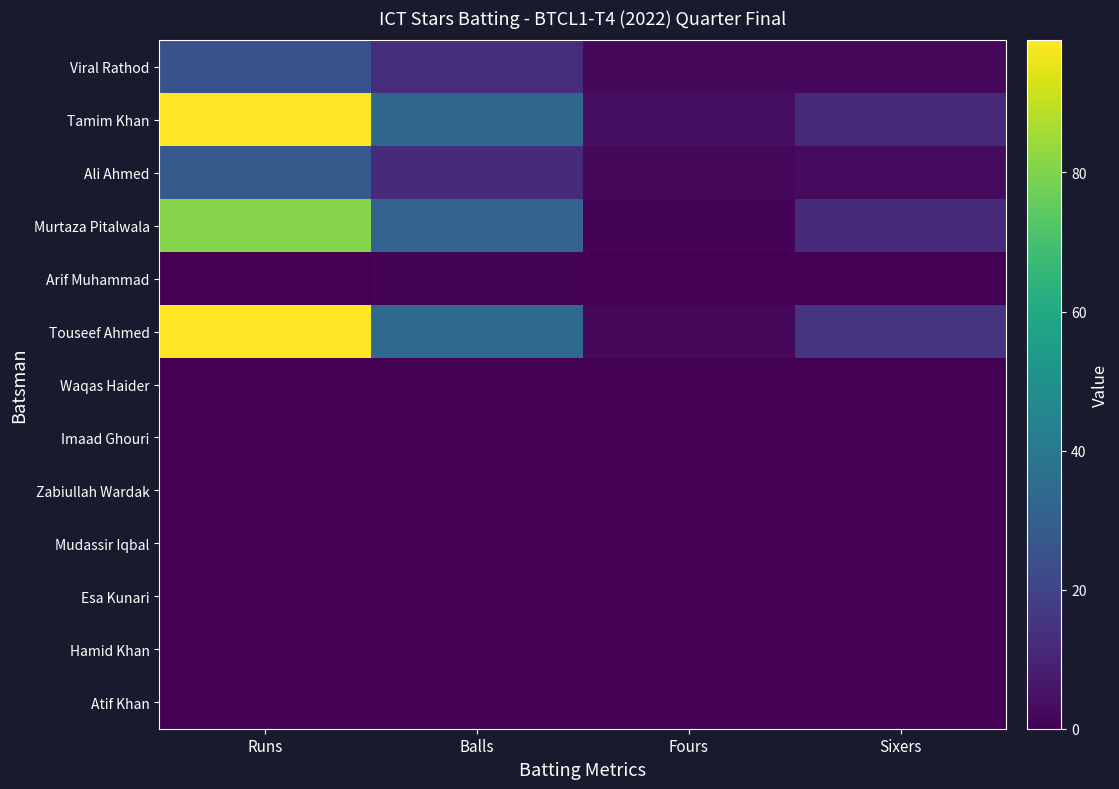

How many data points does each series have?

4